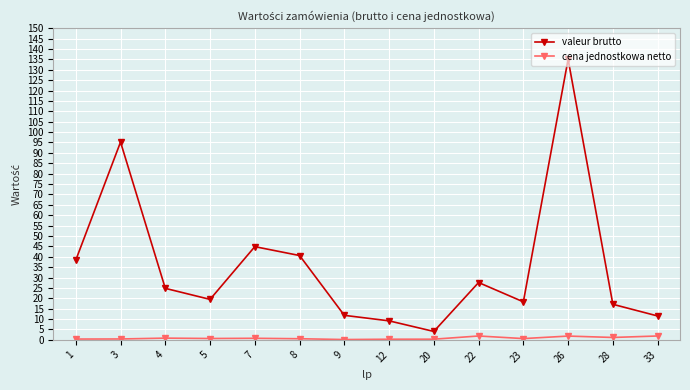

List the series in order of their peak value, highest first.

valeur brutto, cena jednostkowa netto